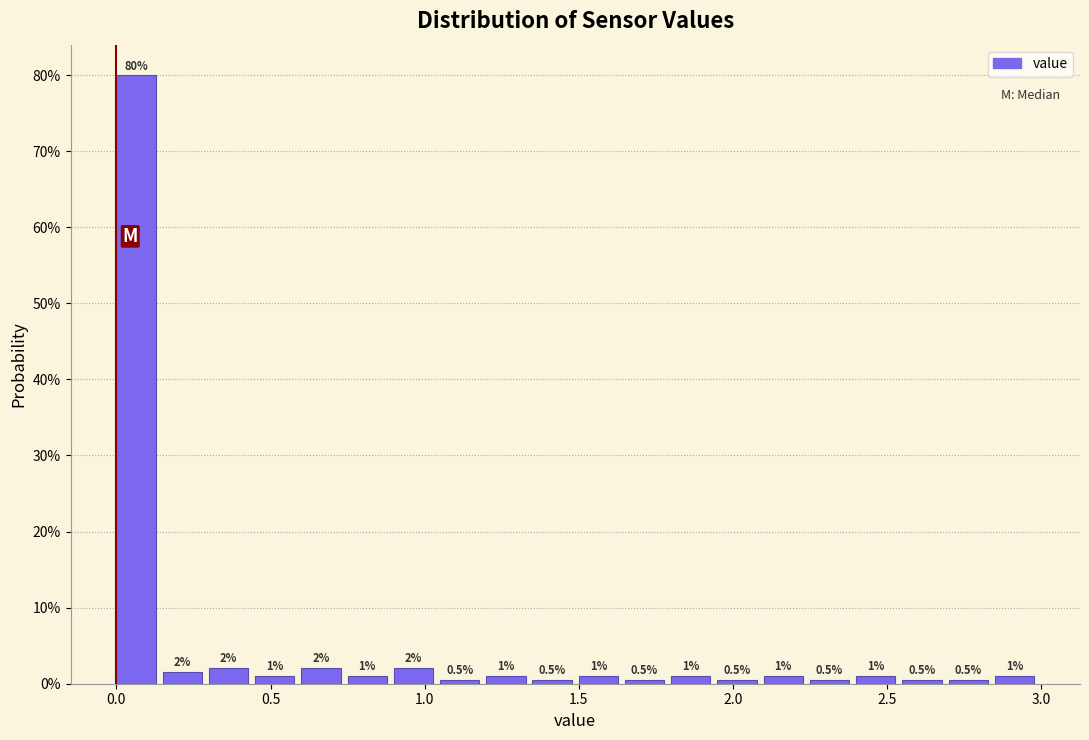

Read against the x-axis, roughly where is the centre of the tallest bar?

0.05